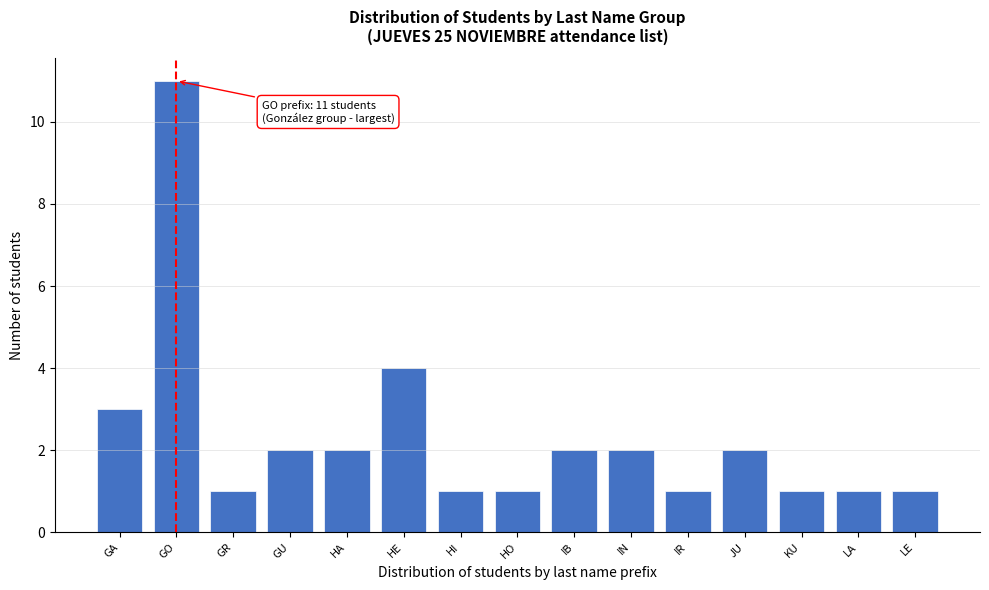

Reading left to right, list all the values displayed in this chart.

3	11	1	2	2	4	1	1	2	2	1	2	1	1	1